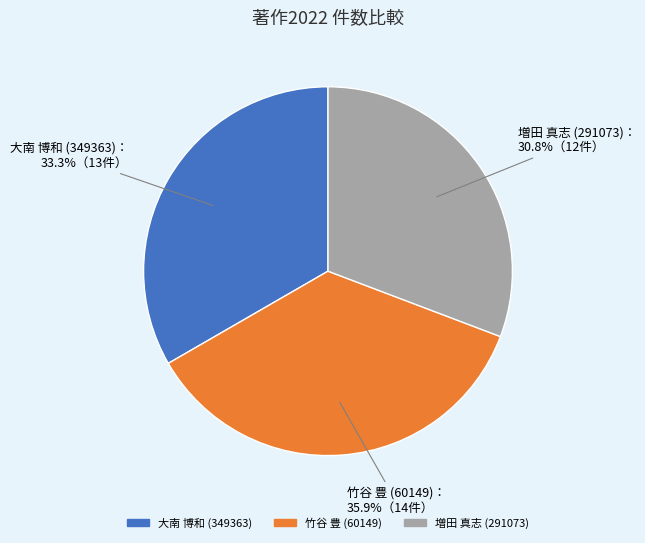

Do 大南 博和 (349363) and 増田 真志 (291073) together represent more than half of the pie?

Yes